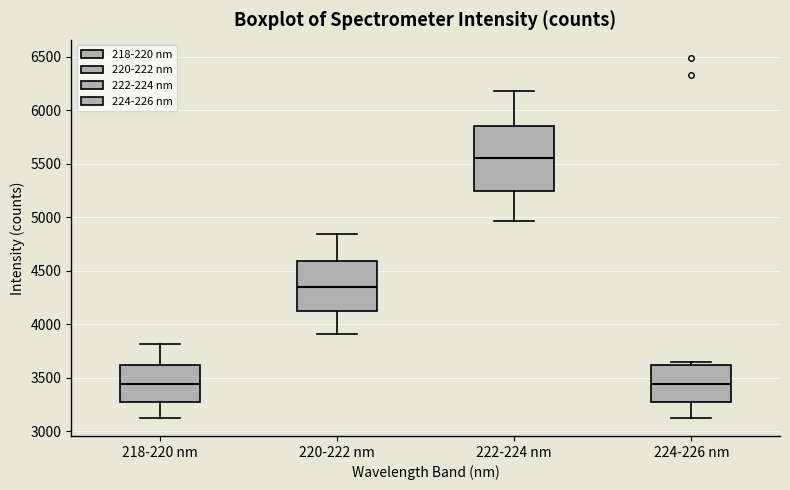

Where does the lower whisker of the box for 220-222 nm end on the y-axis? The values are not printed on the chart, so give them approximately, as read against the axis.

3900